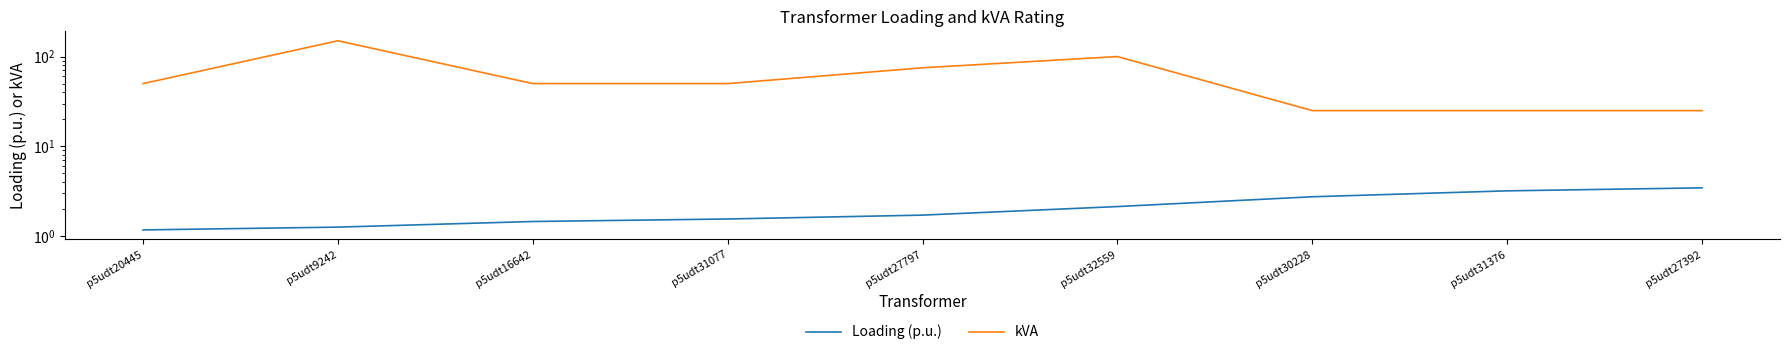

What is the label of the 6th point from the right?

p5udt31077